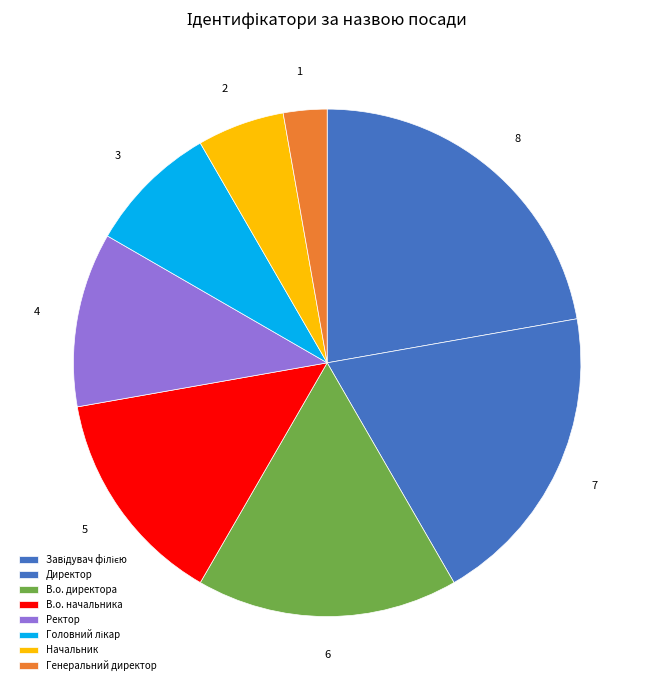

Count the number of slices in the pie.

8